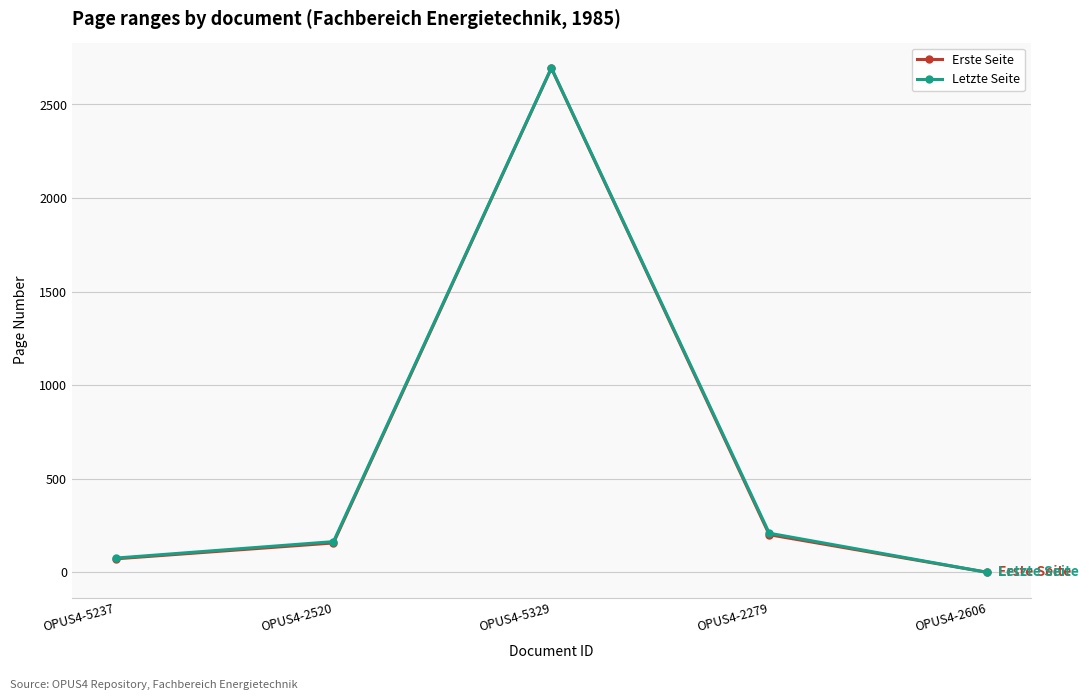

True or false: Erste Seite has more than 1 interior local peaks.

False